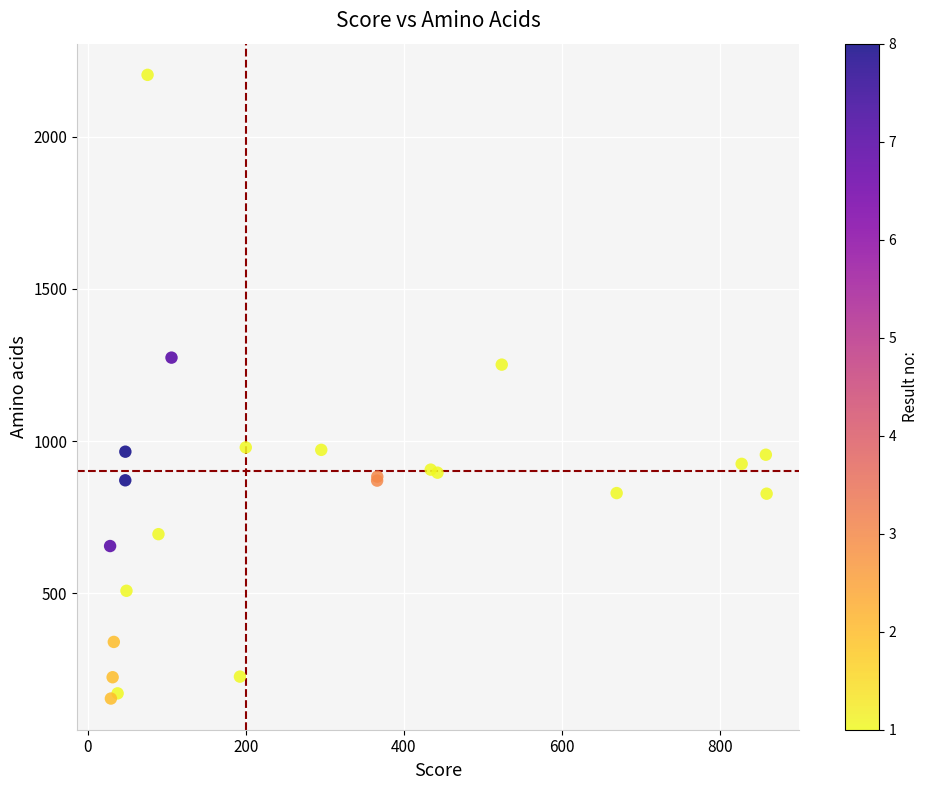

What Y value in the scatter plot is closest to 1178?

1251